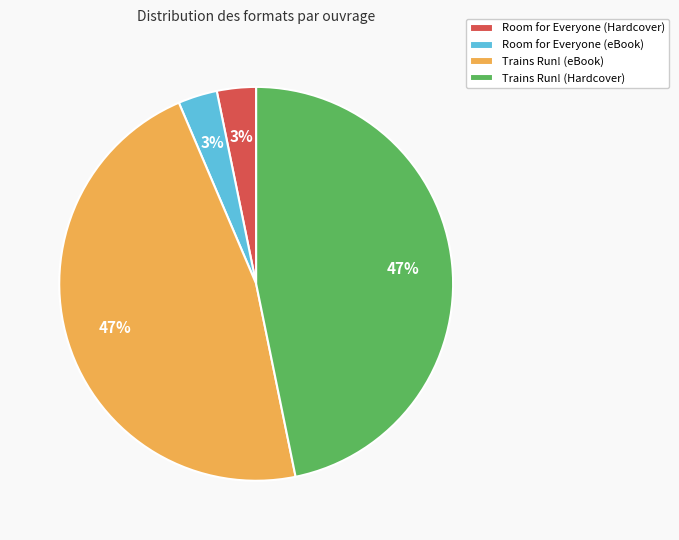

To the nearest percent, what percentage of the pie is Trains Run! (eBook)?

47%